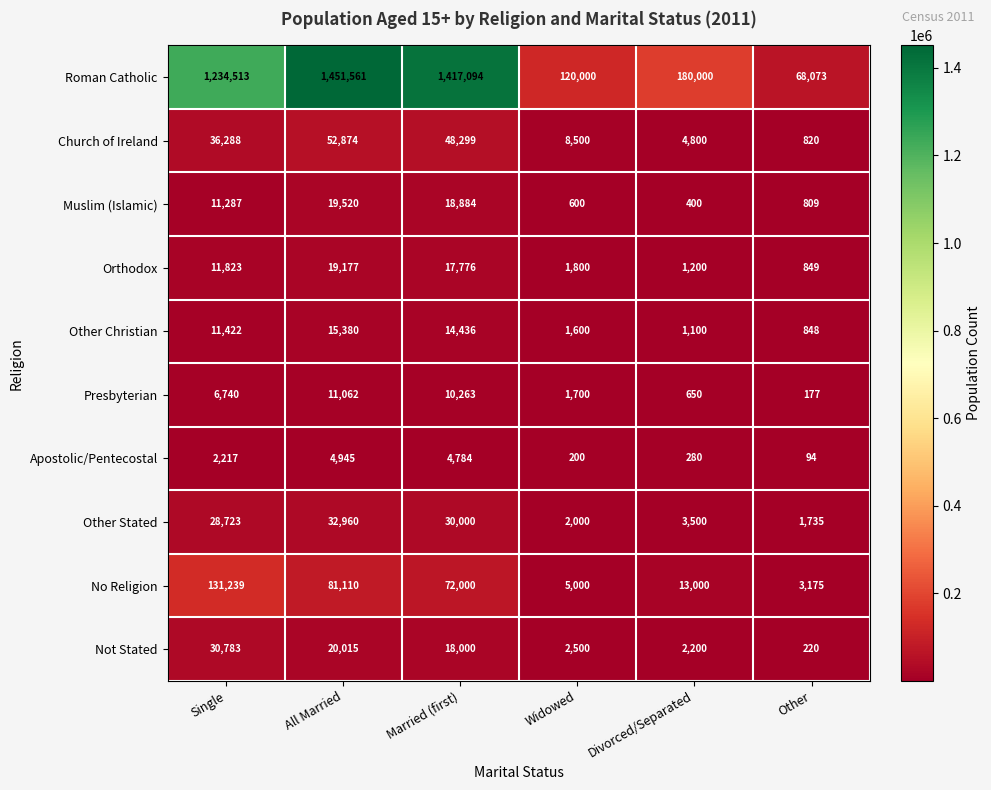

What is the difference between the maximum and second lowest values in the Other Christian series?

14280